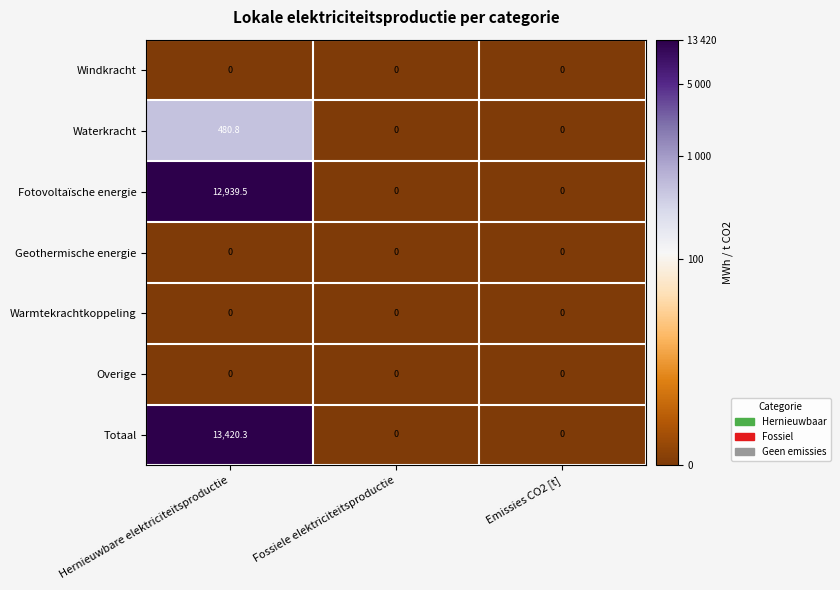

Which series has the widest spread of values?

Totaal